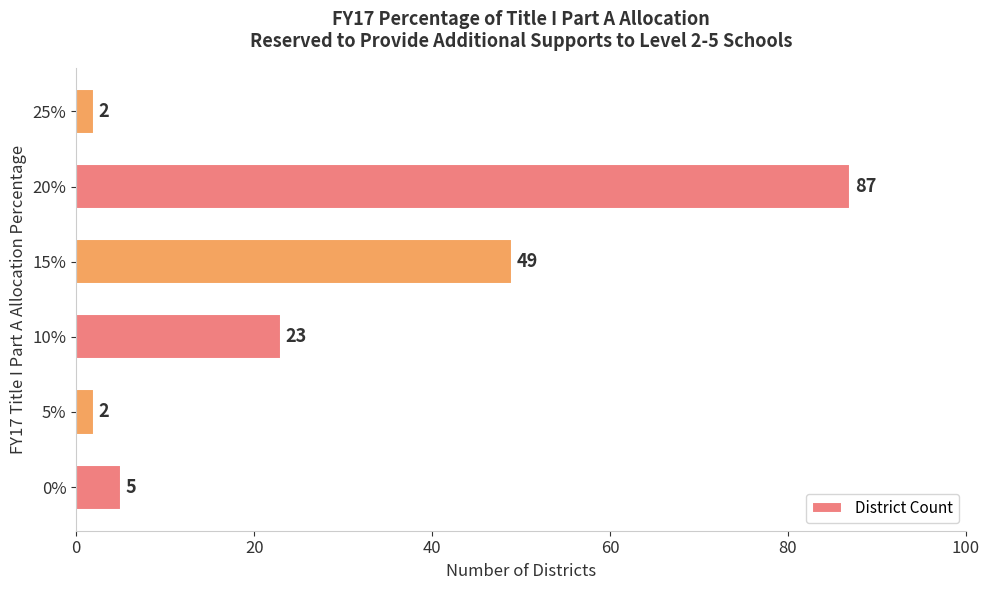

What is the average value?

28